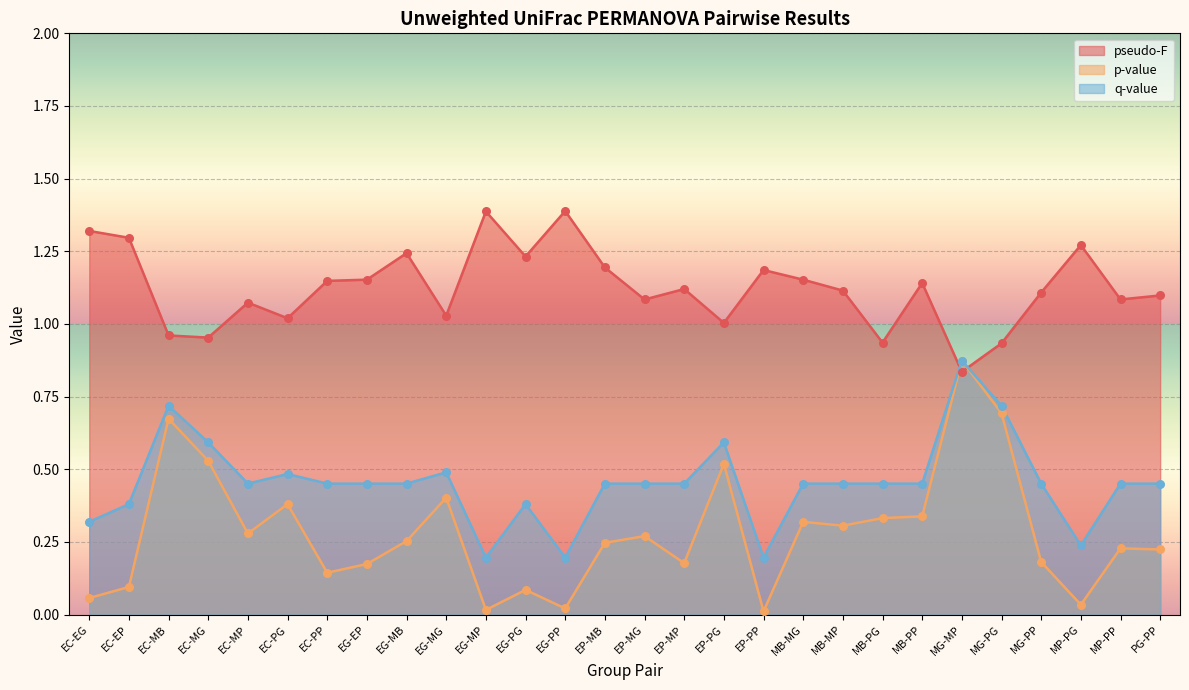

What are all the series names shown in the legend?

pseudo-F, p-value, q-value